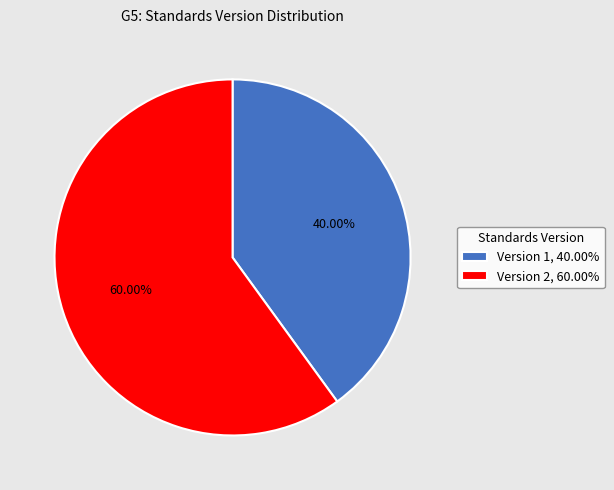

Approximately how many times larger is the value at Version 1 compared to Version 2?

0.7